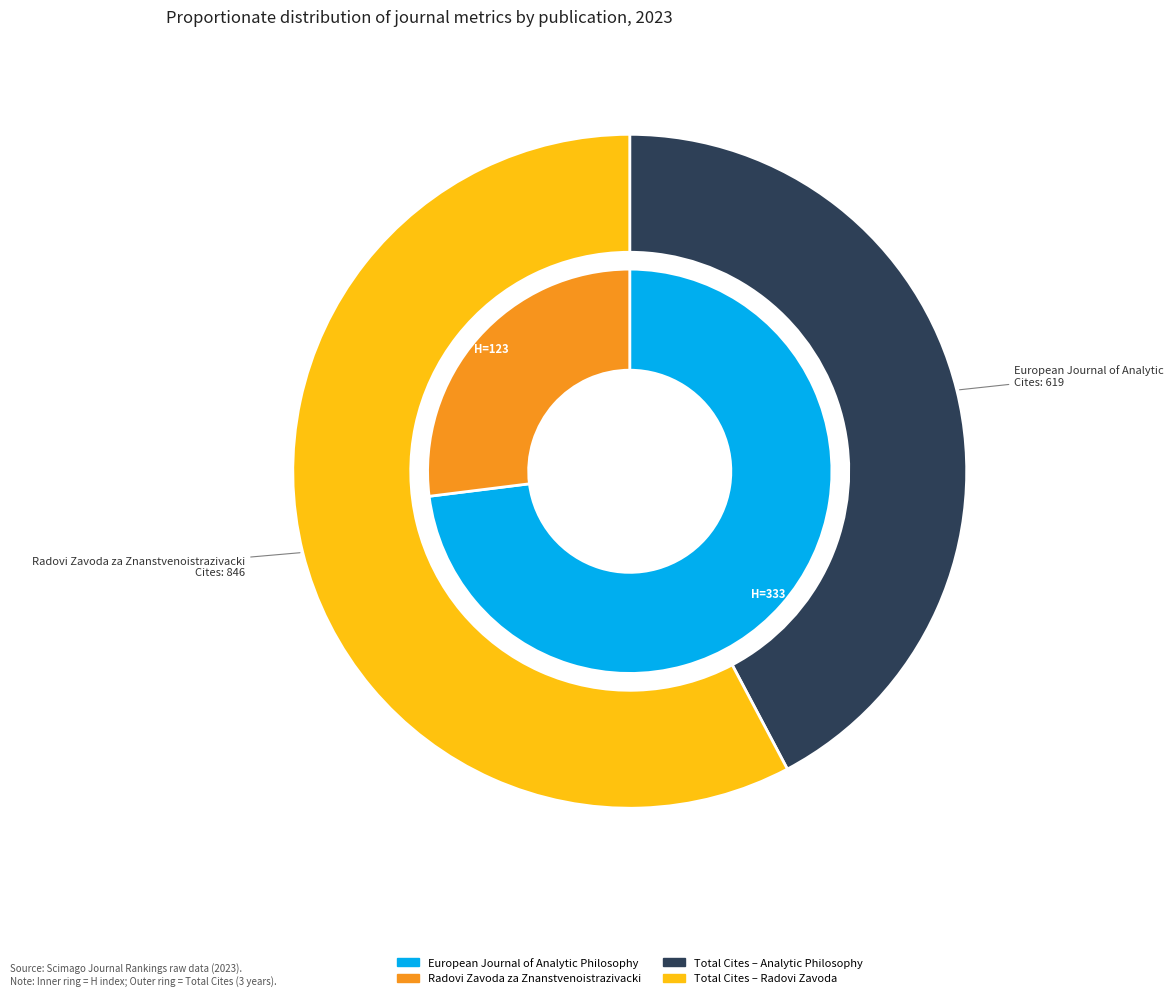

Which slice is the smallest?

Radovi Zavoda za Znanstvenoistrazivacki